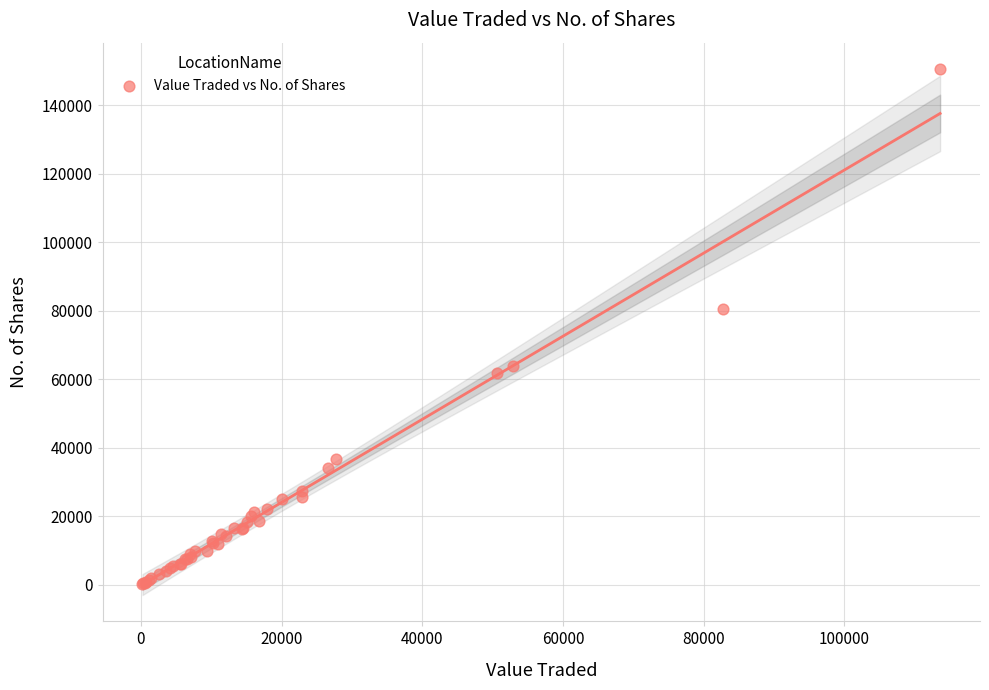

What Y value in the scatter plot is closest to 75471?

80468